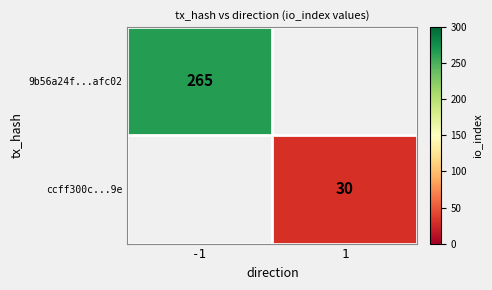

True or false: ccff300c...9e has a value of 30 at 1.

True